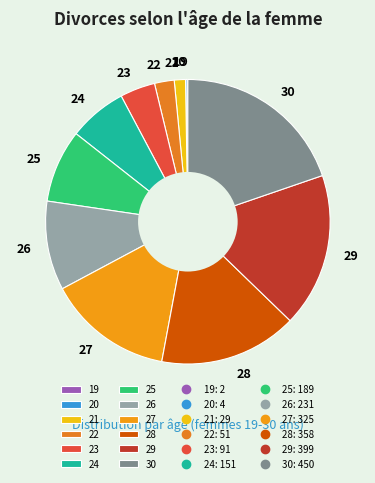

True or false: 27 accounts for 14% of the total.

True